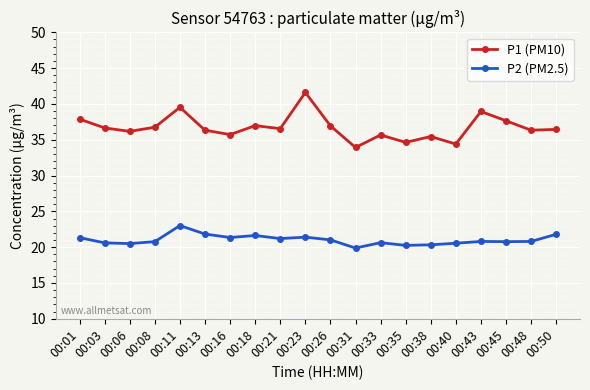

Count the number of data series in this chart.

2